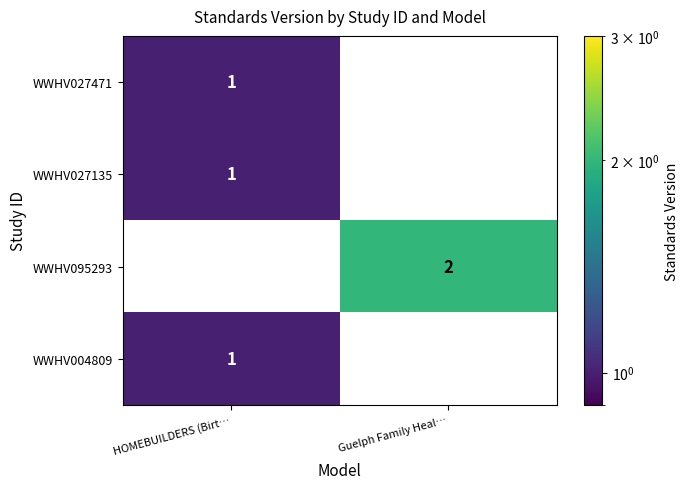

Where is WWHV004809 nearest to the value 0?

Guelph Family Heal…